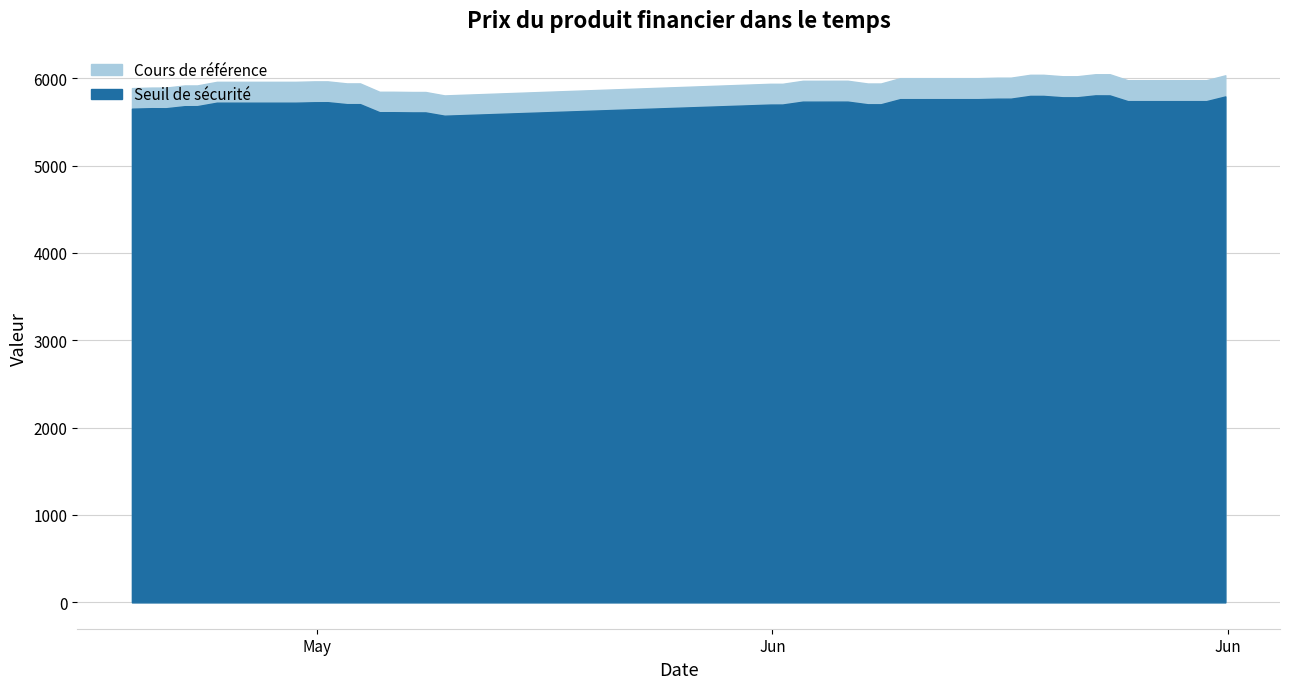

What are all the series names shown in the legend?

Seuil de sécurité, Cours de référence